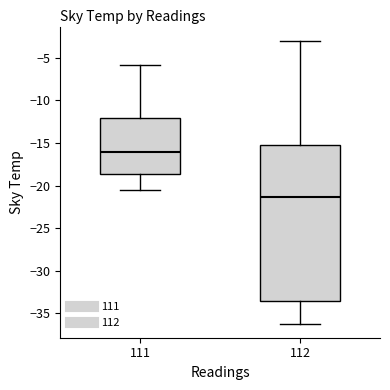

Which box's median line is the highest?

111